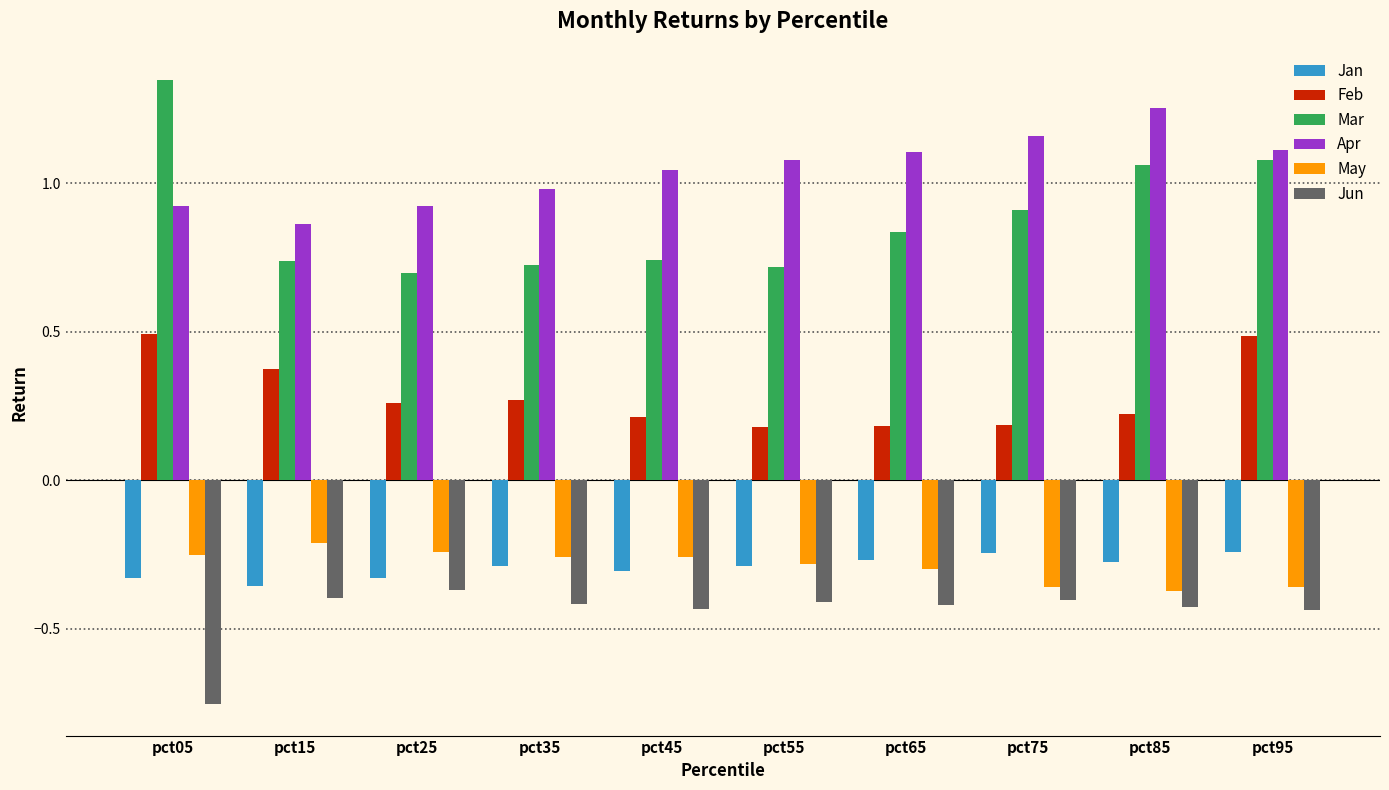

What is the sum of all Jun values?

-4.5